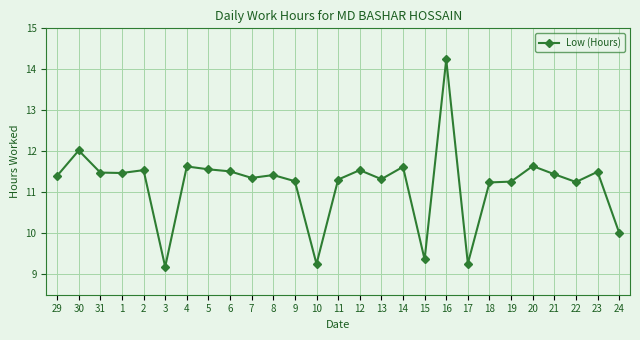

True or false: the data shows 20.6 at 5.

False